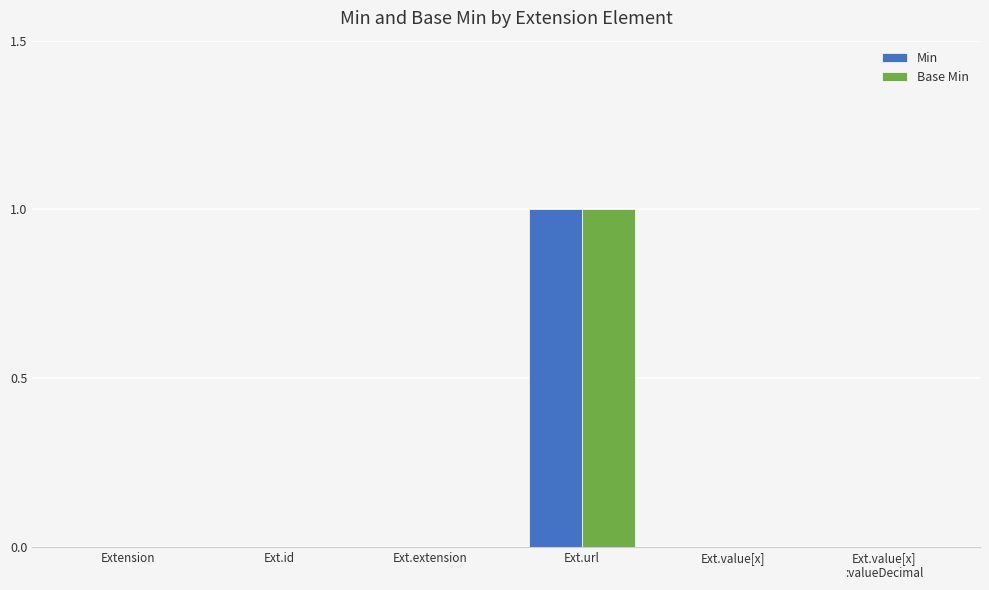

Which category has the highest value across all series?

Ext.url